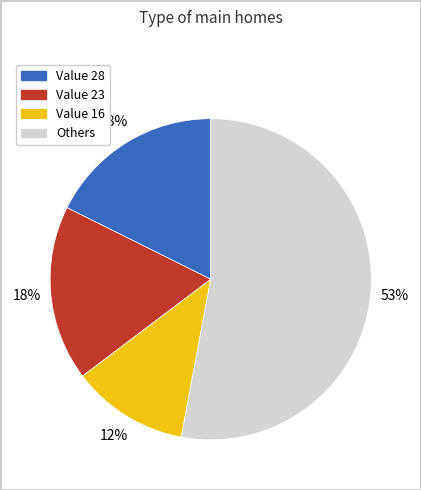

Is there a majority slice in this chart?

Yes